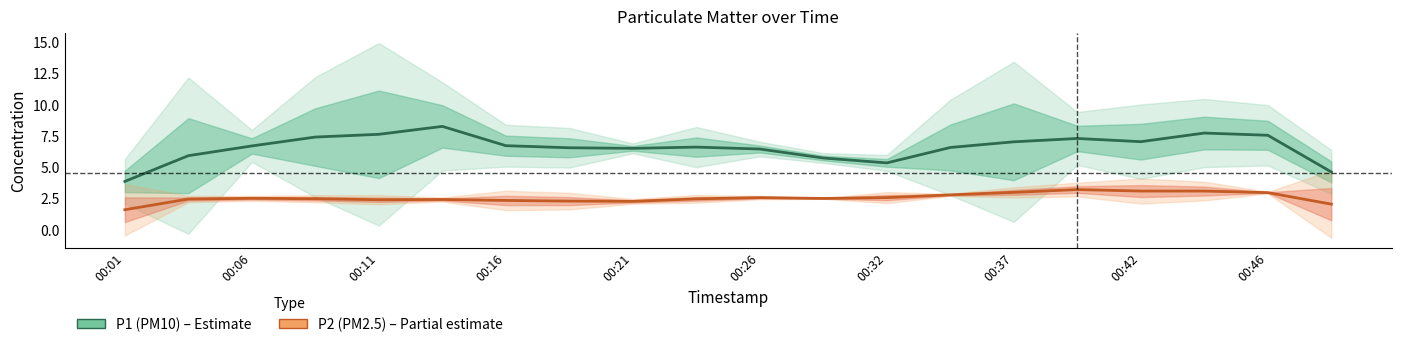

At which category does P2 (PM2.5) reach its first local valley?

00:11